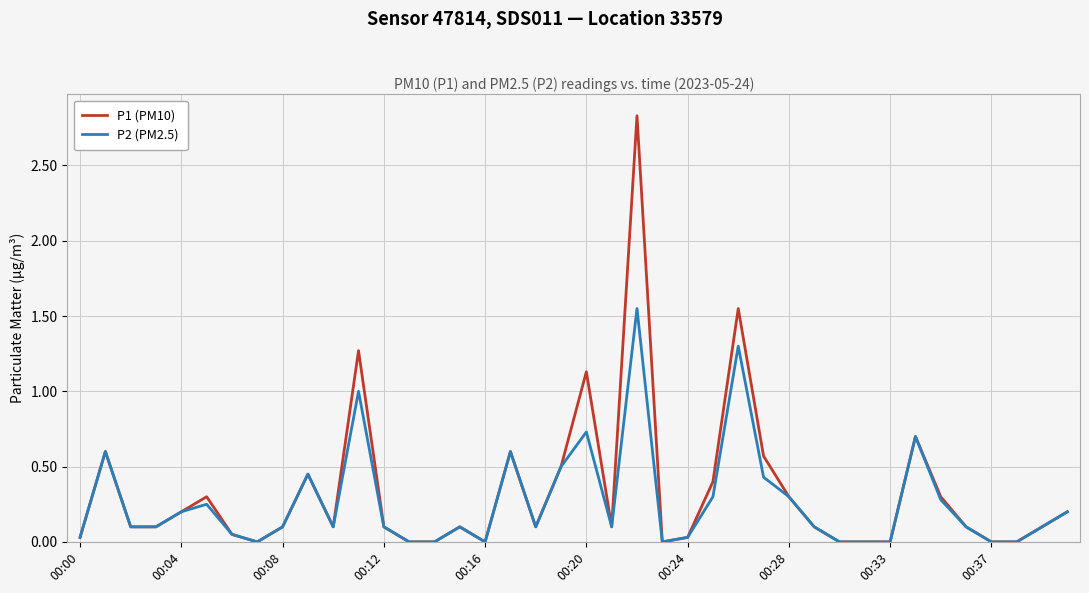

Rank the series by their maximum value, from highest to lowest.

P1 (PM10), P2 (PM2.5)